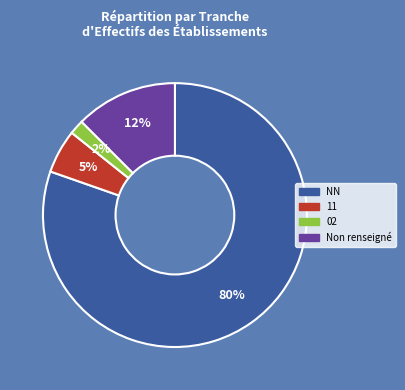

Is there a majority slice in this chart?

Yes